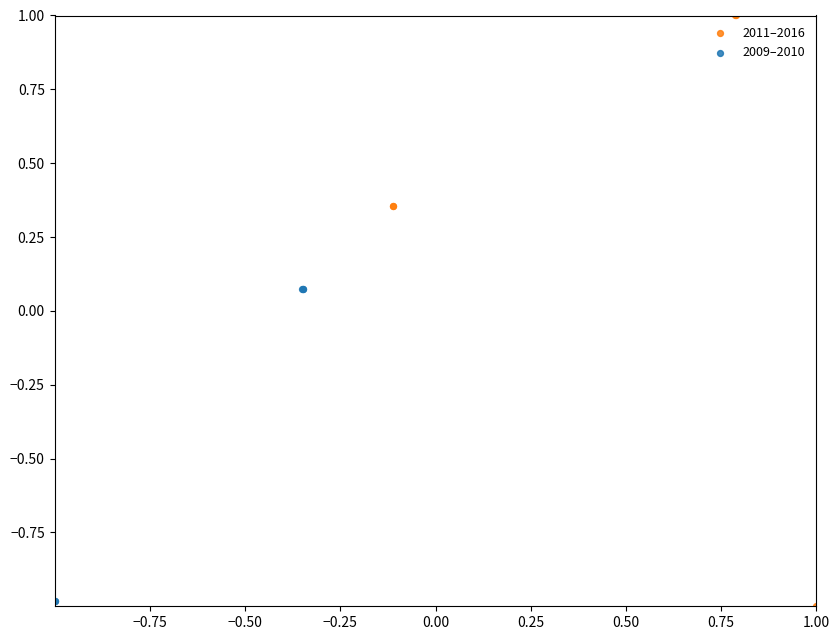

Which series contains the highest Y value?

2011–2016